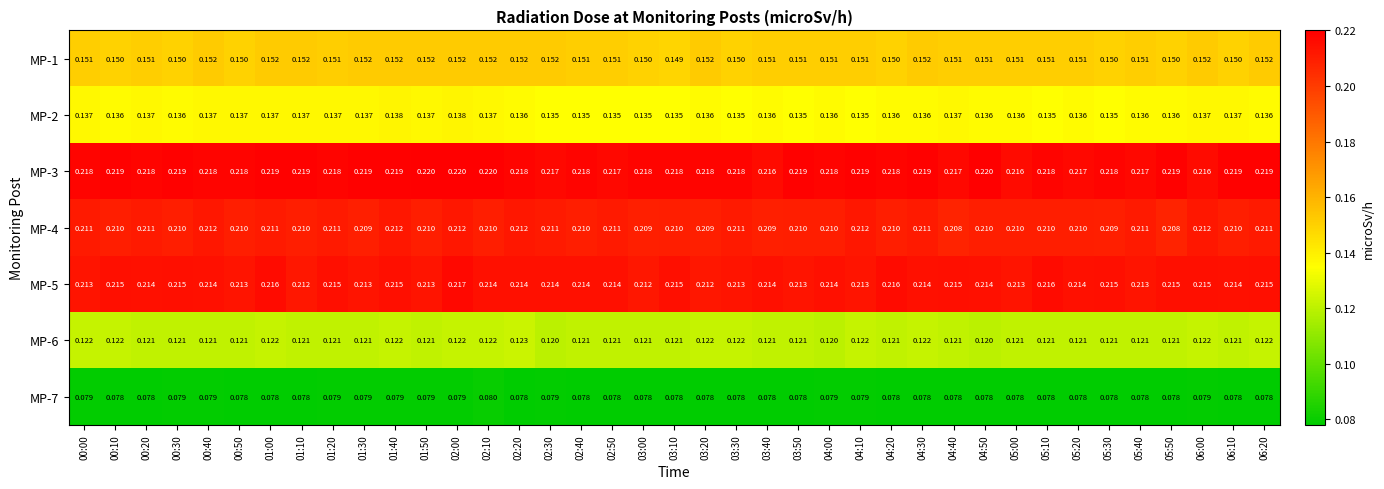

Is the value of MP-4 at 02:10 greater than the value of MP-5 at 05:00?

No